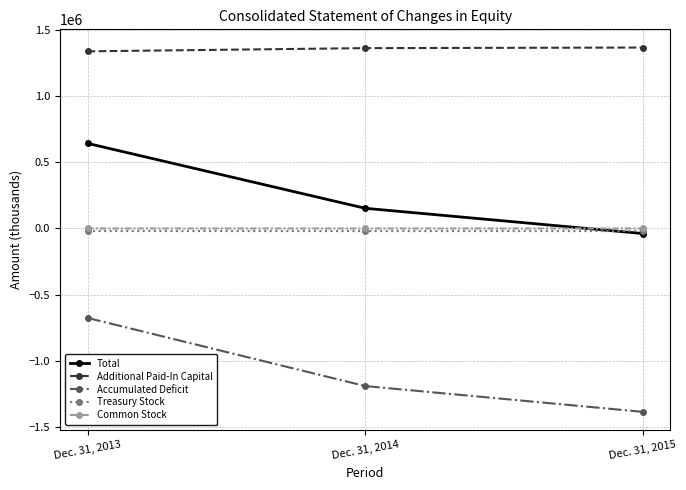

Which series has the widest spread of values?

Accumulated Deficit